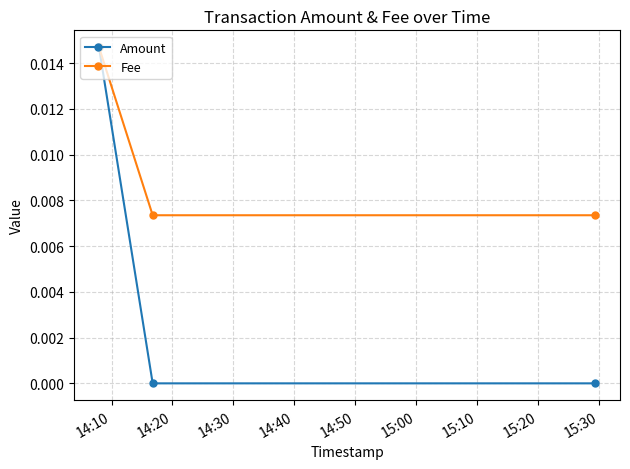

Which series has the widest spread of values?

Amount